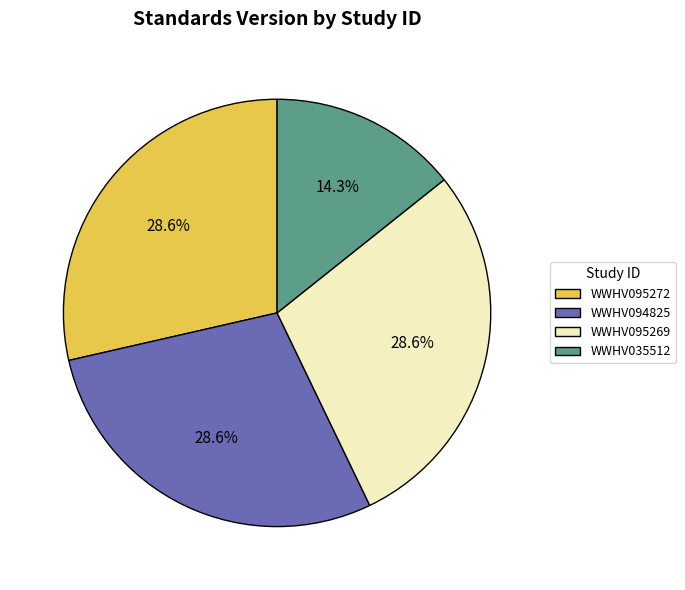

Which slice is the smallest?

WWHV035512